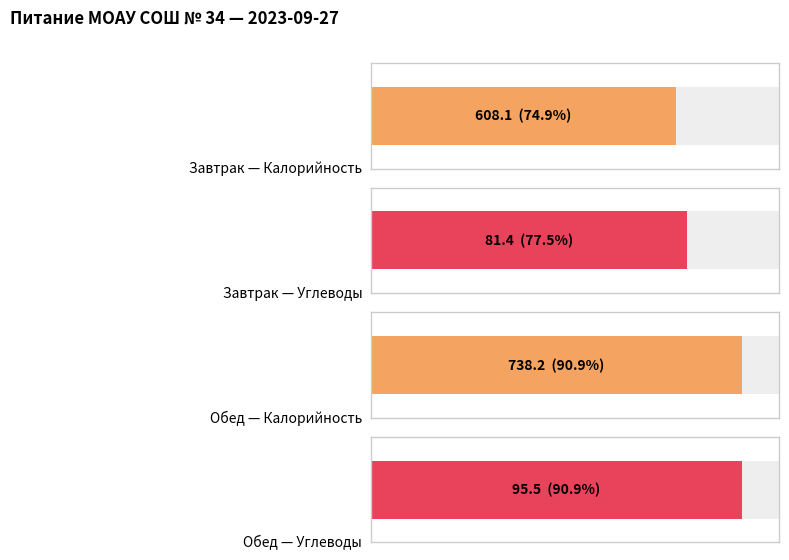

The Белки series shows 29.1 at Завтрак. True or false?

False